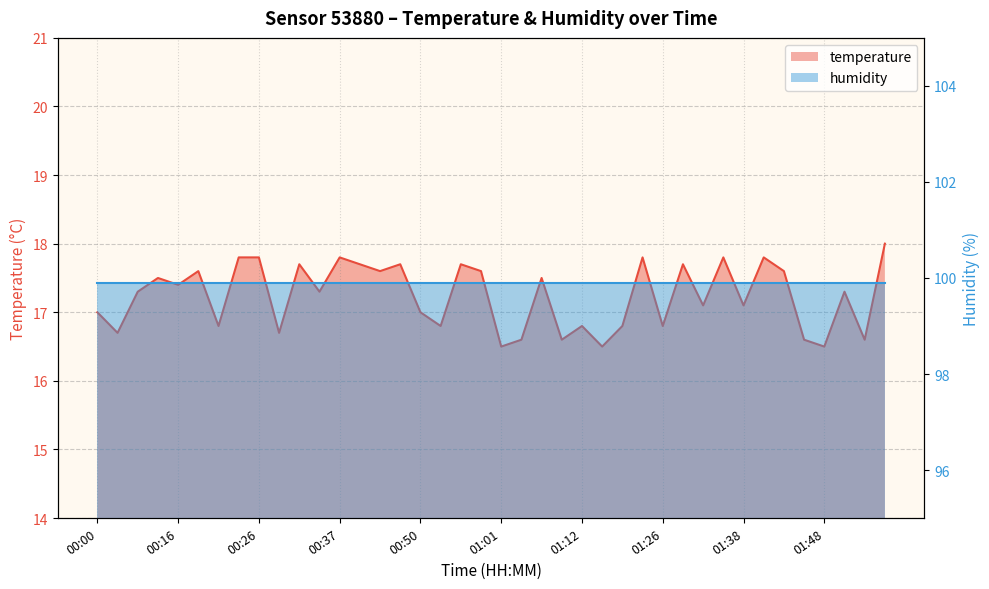

What is the label of the 9th point from the right?

01:33